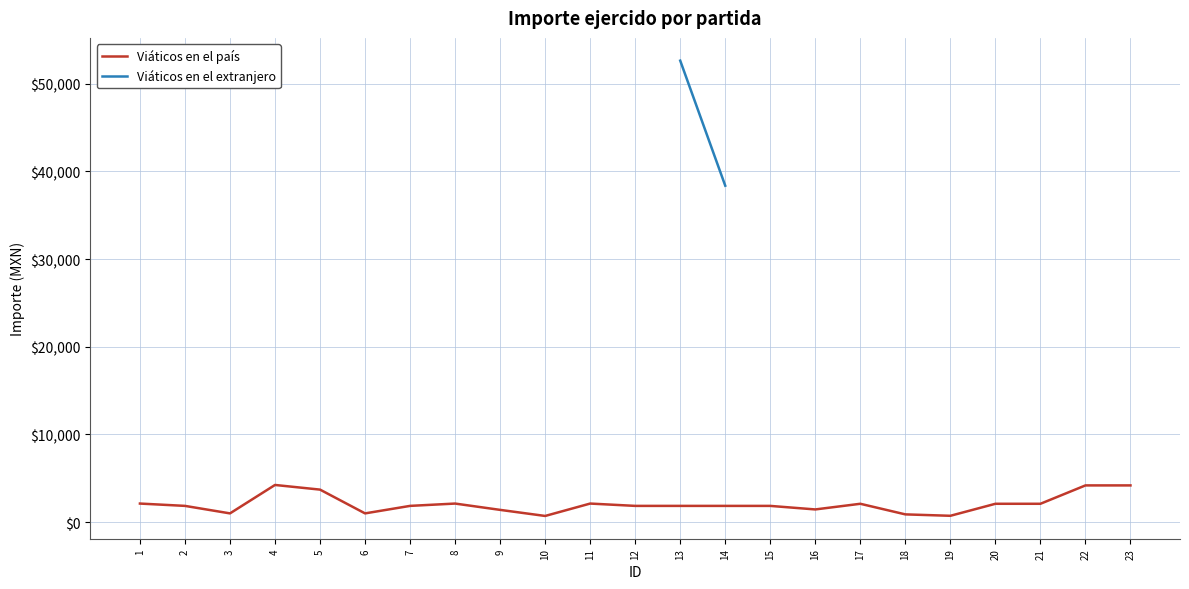

The value of Viáticos en el país at 4 is 6550.0. True or false?

False